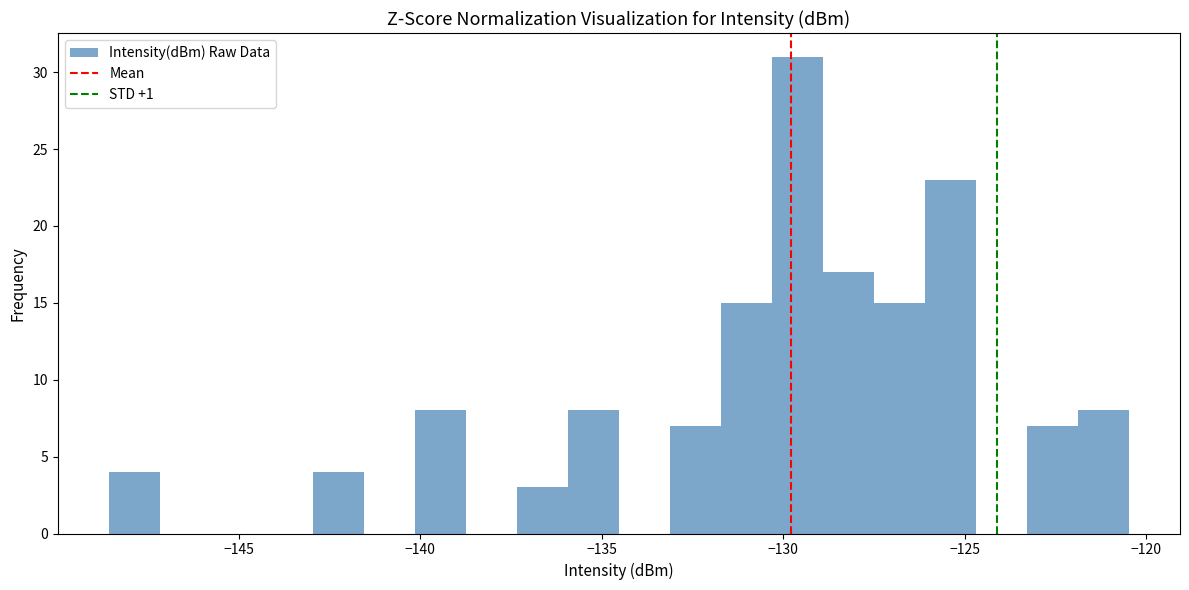

Around what value on the x-axis is the tallest bar? Give the approximate position of its centre, as read against the axis.

-129.5